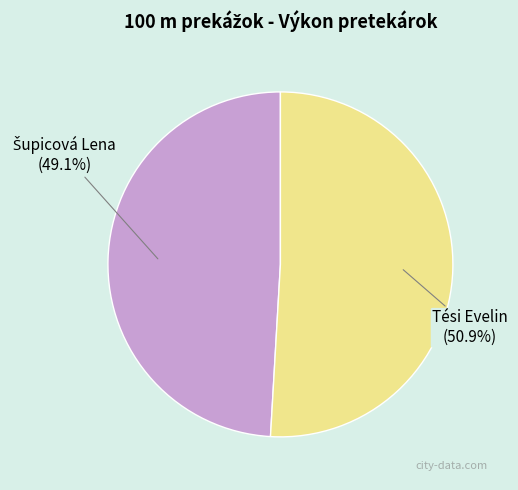

What percentage is NOT represented by Tési Evelin?

49.1%